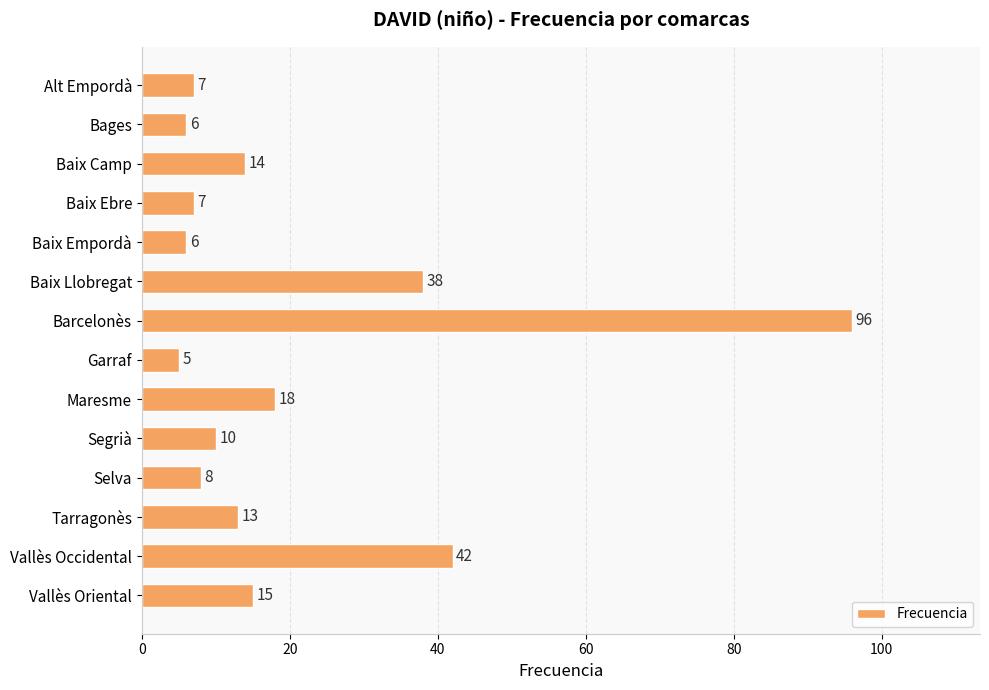

What is the greatest value displayed?

96